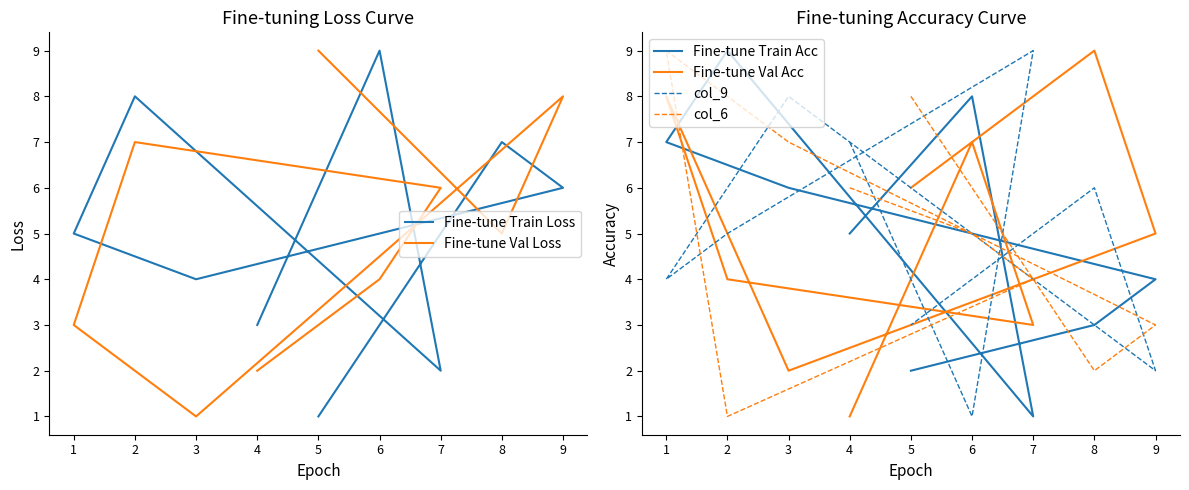

Reading right to left, what are all the values shown in this chart?

Fine-tune Train Loss: 1	7	6	4	5	8	2	9	3
Fine-tune Val Loss: 9	5	8	1	3	7	6	4	2
Fine-tune Train Acc: 2	3	4	6	7	9	1	8	5
Fine-tune Val Acc: 6	9	5	2	8	4	3	7	1
col_9: 3	6	2	8	4	5	9	1	7
col_6: 8	2	3	7	9	1	4	5	6